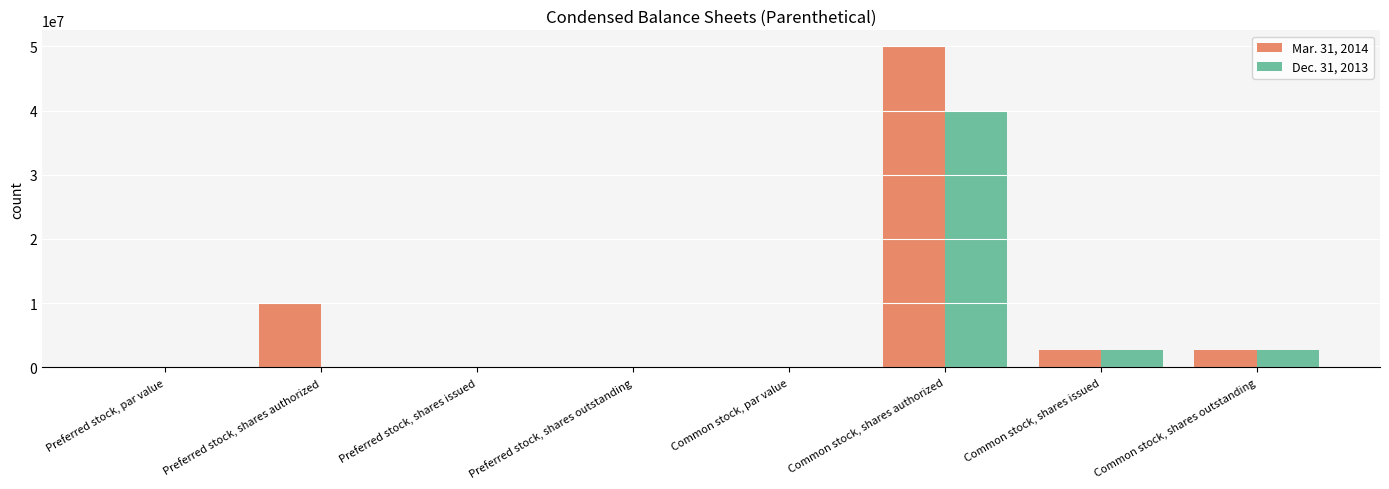

The Dec. 31, 2013 series shows 0.0 at Preferred stock, shares authorized. True or false?

True